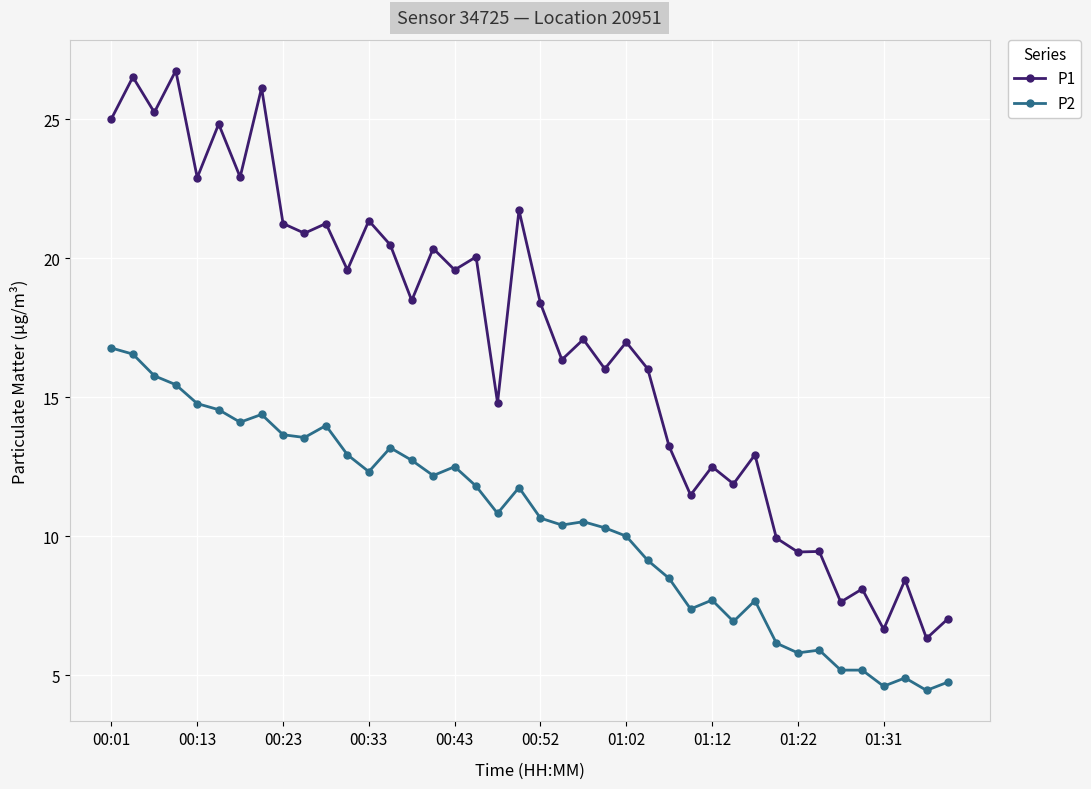

True or false: P2 has more than 2 points higher than both neighbors.

True